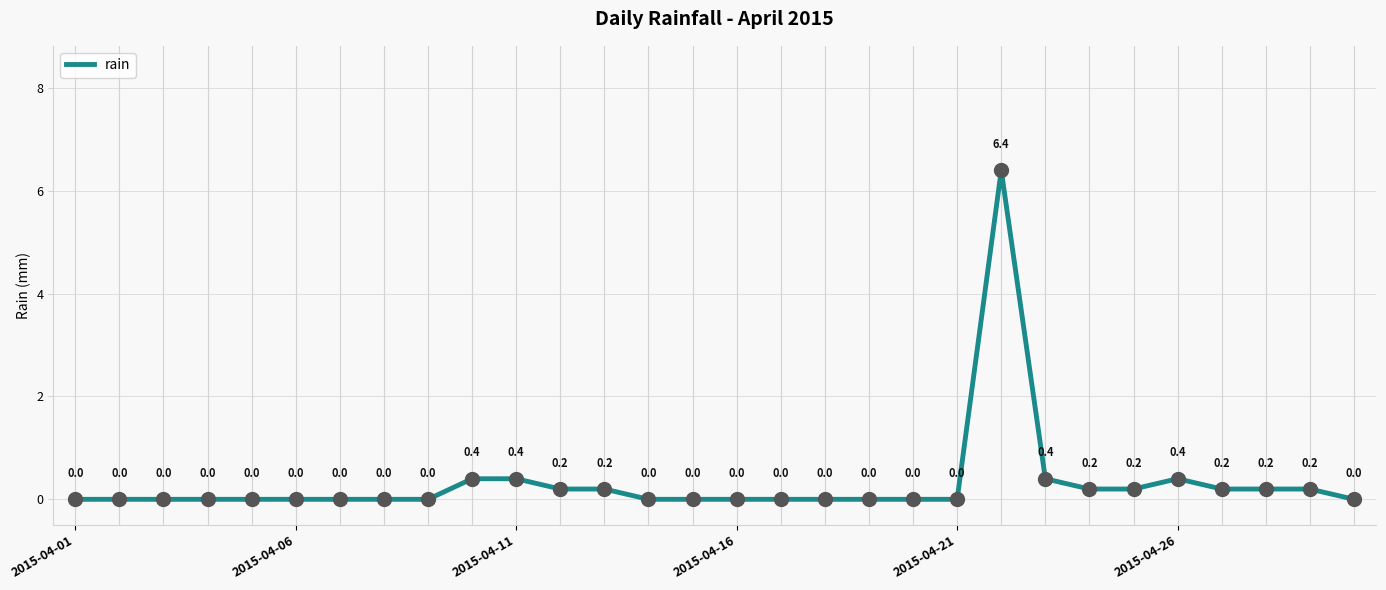

What is the difference between the maximum and minimum values?

6.4